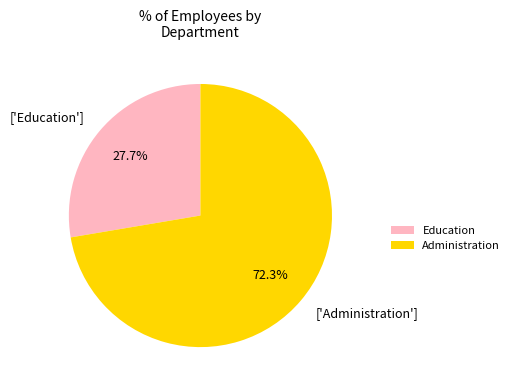

What is the majority slice?

Administration